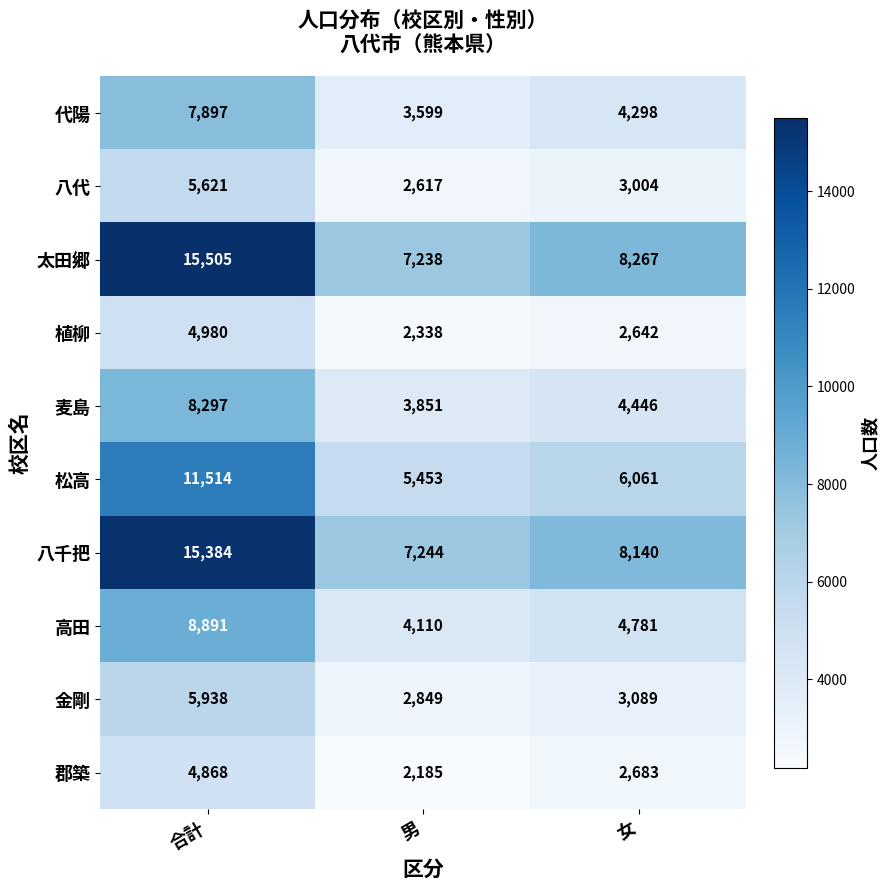

Is it true that 太田郷 equals 4224 at 男?

False